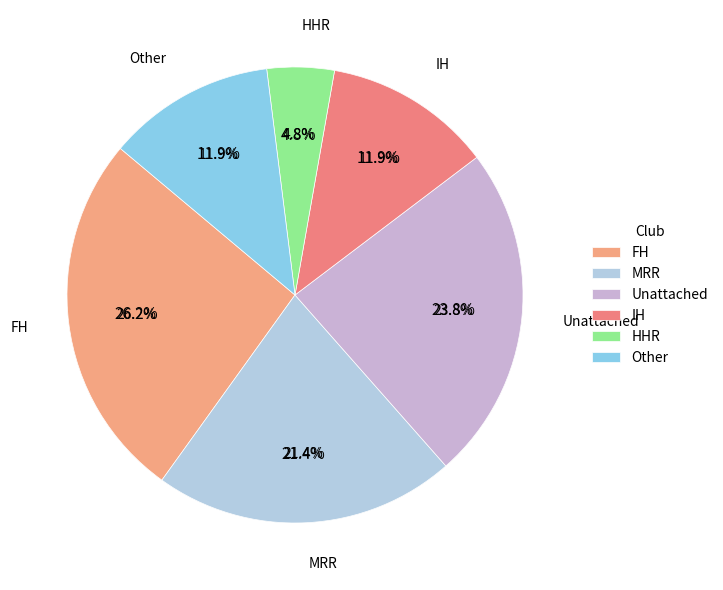

How many segments does this pie chart have?

6